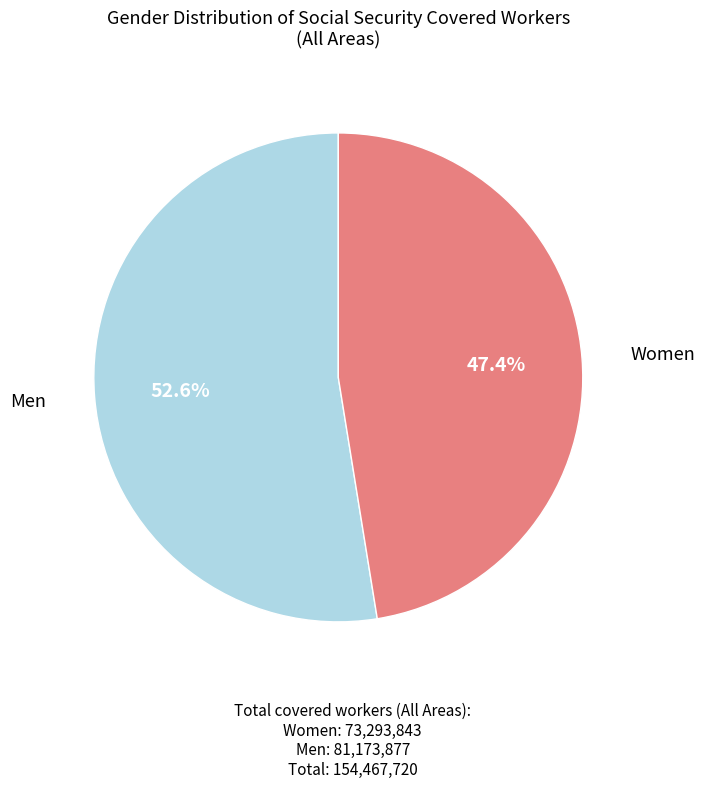

Is there any slice that represents more than half of the pie?

Yes